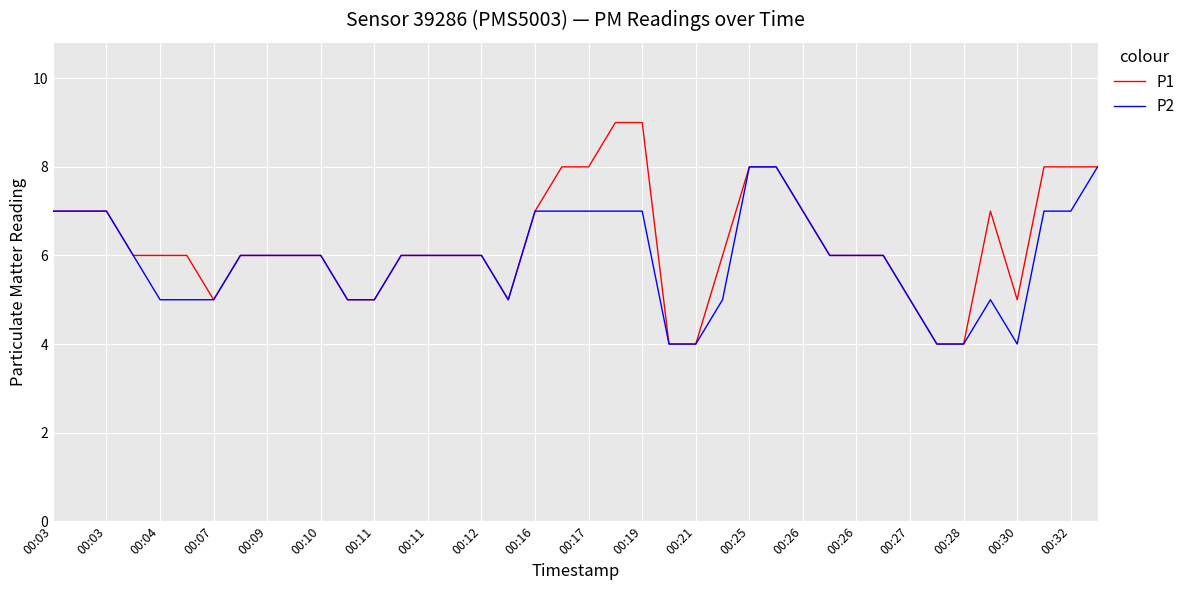

What is the difference between the maximum and minimum values in the P2 series?

4